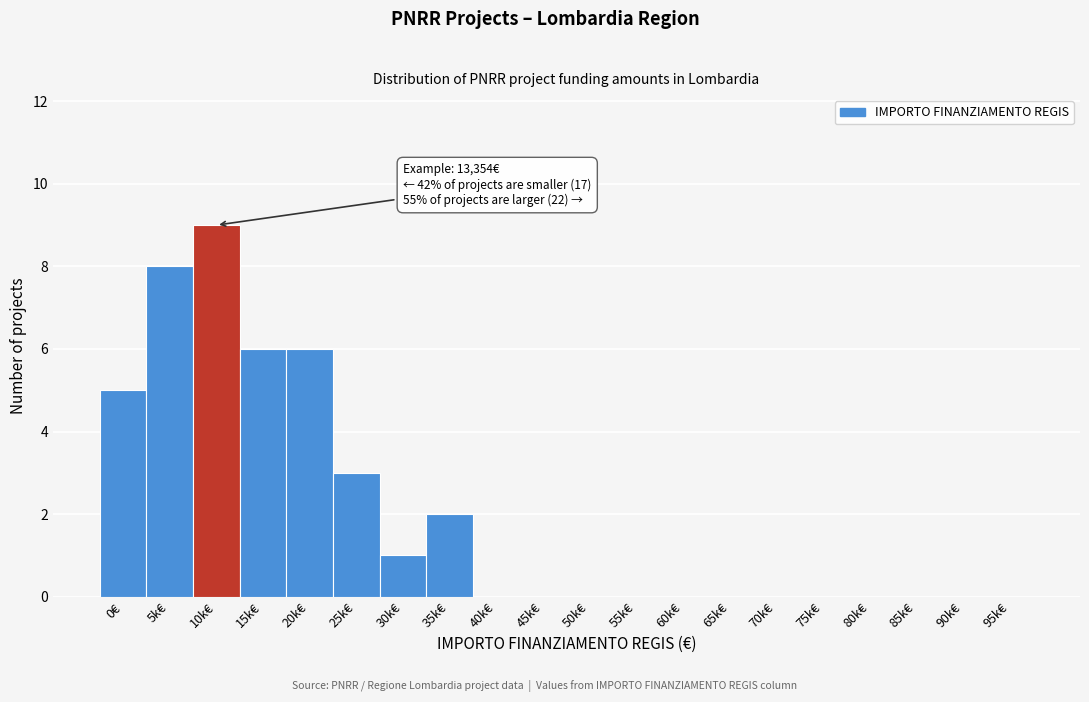

Reading left to right, transcribe all the data shown in this chart.

0€=5	5k€=8	10k€=9	15k€=6	20k€=6	25k€=3	30k€=1	35k€=2	40k€=0	45k€=0	50k€=0	55k€=0	60k€=0	65k€=0	70k€=0	75k€=0	80k€=0	85k€=0	90k€=0	95k€=0